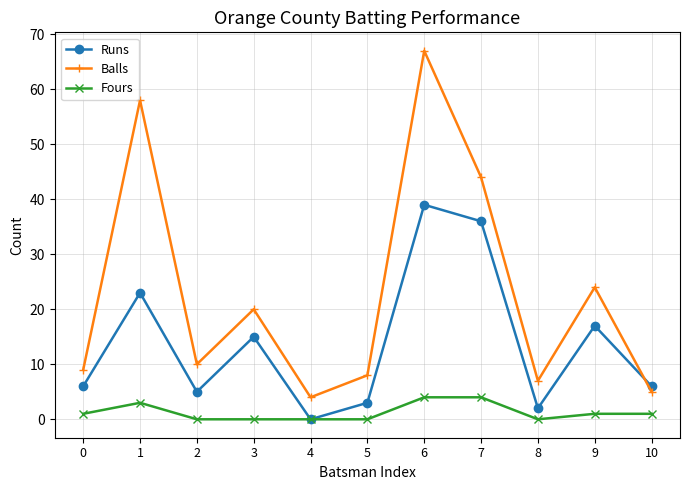

How many series are shown in this chart?

3